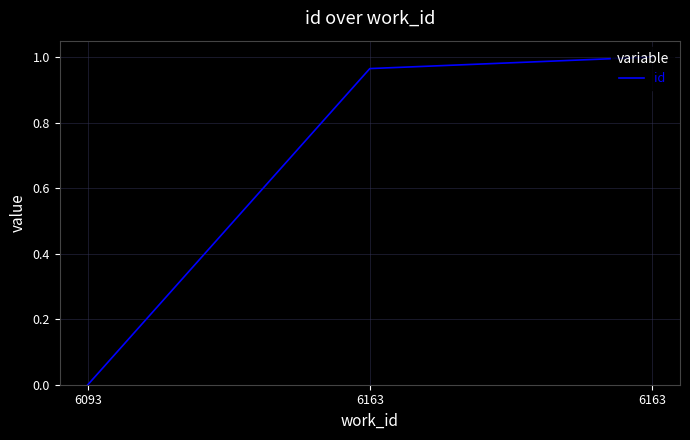

What is the value of the 2nd point from the left?

1.0